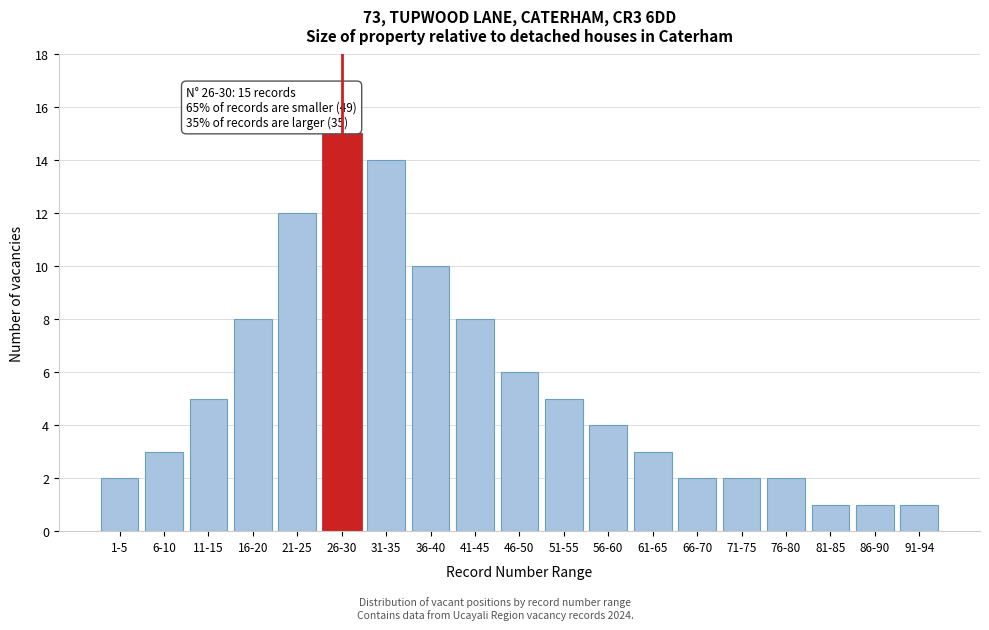

Reading right to left, extract all data points from this chart.

91-94=1	86-90=1	81-85=1	76-80=2	71-75=2	66-70=2	61-65=3	56-60=4	51-55=5	46-50=6	41-45=8	36-40=10	31-35=14	26-30=15	21-25=12	16-20=8	11-15=5	6-10=3	1-5=2